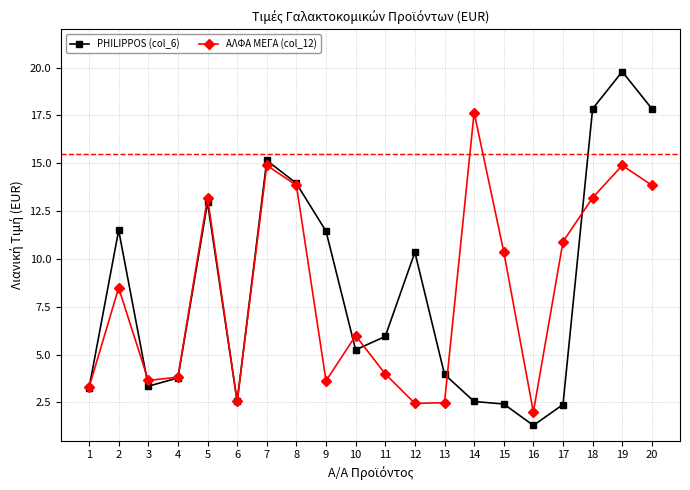

Which label corresponds to the smallest value in the chart?

16